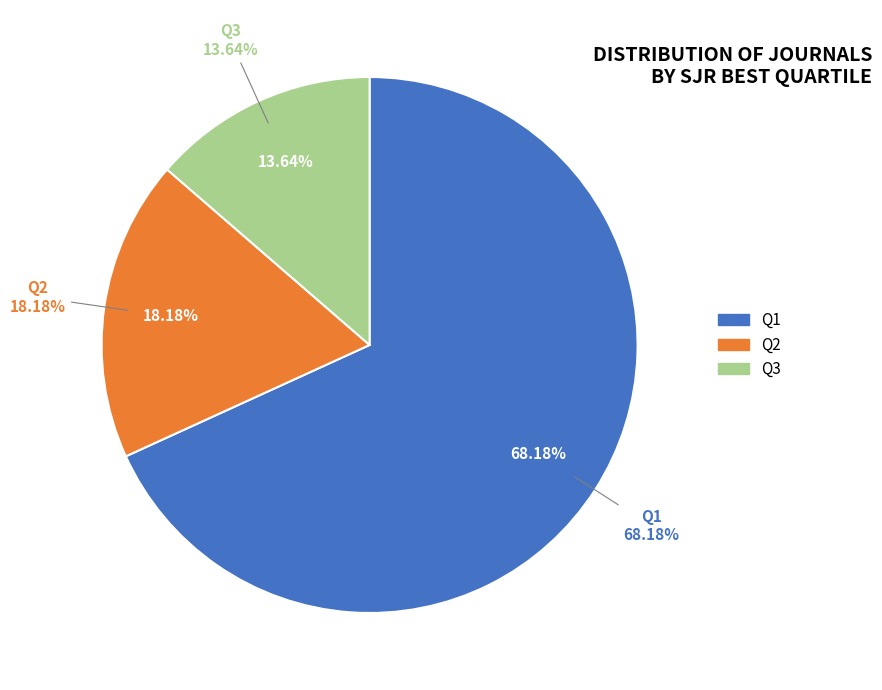

Does Q3 represent more than half of the total?

No